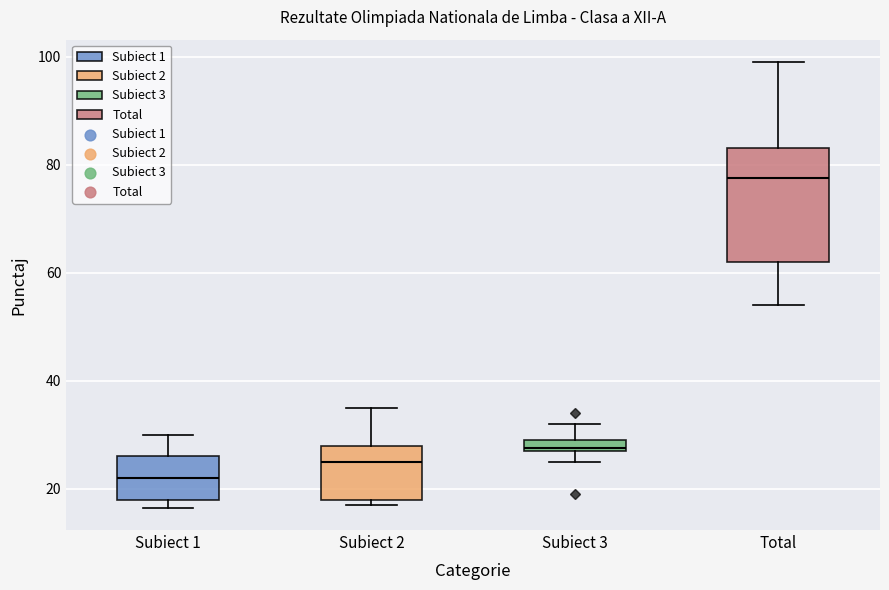

Comparing the boxes themselves (not the whiskers), which one is the tallest?

Total